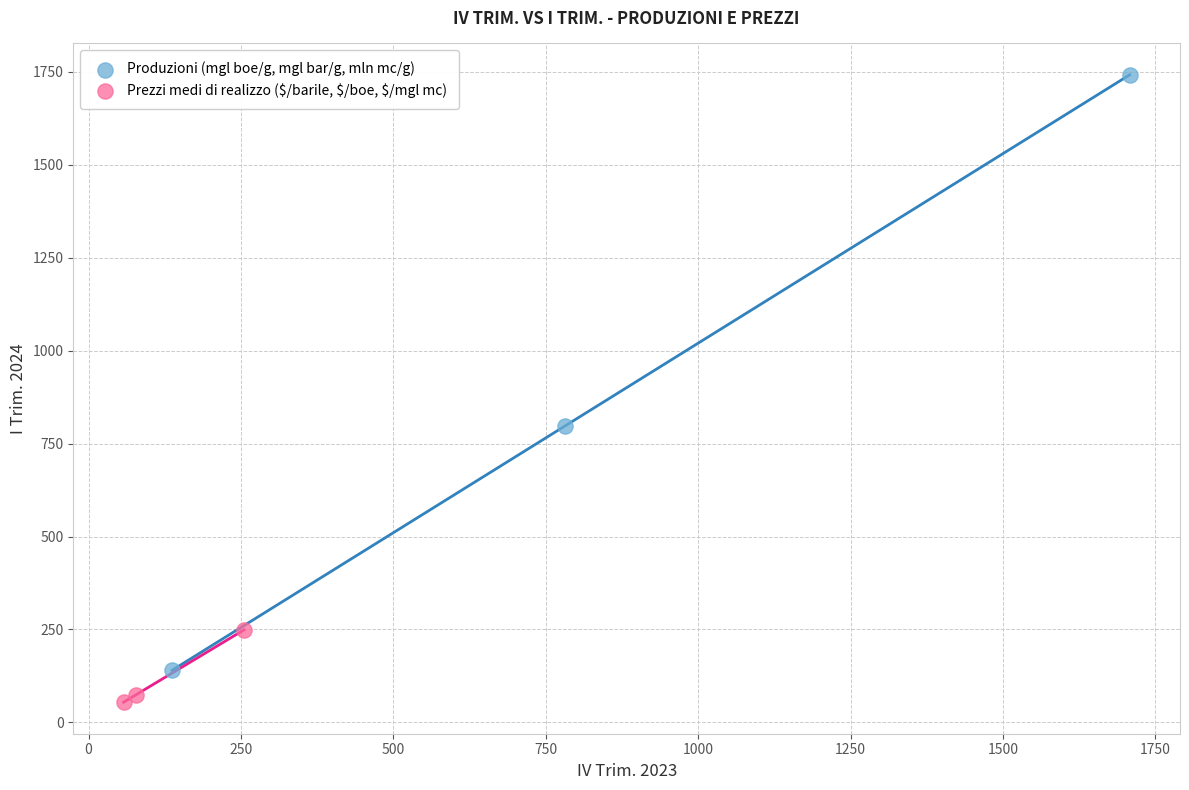

Which series contains the highest Y value?

Produzioni (mgl boe/g, mgl bar/g, mln mc/g)